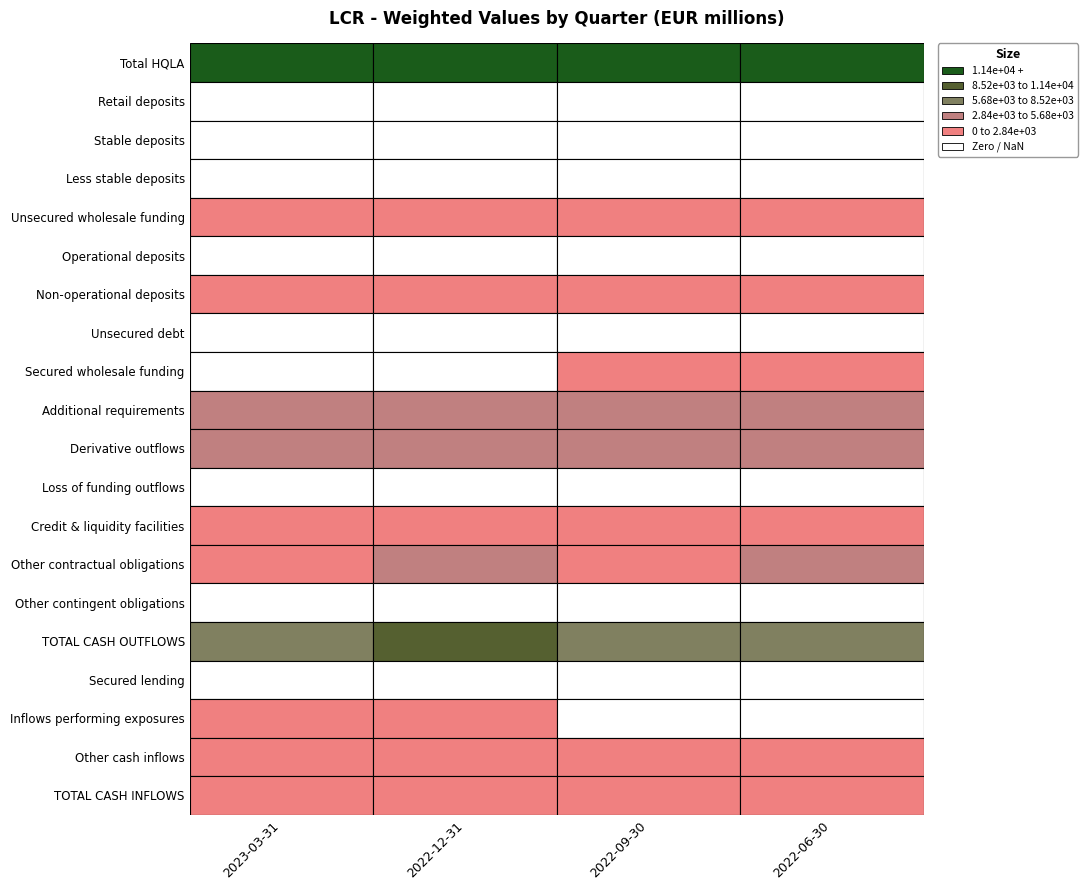

True or false: Secured wholesale funding has a value of 48.0 at Stable deposits.

False